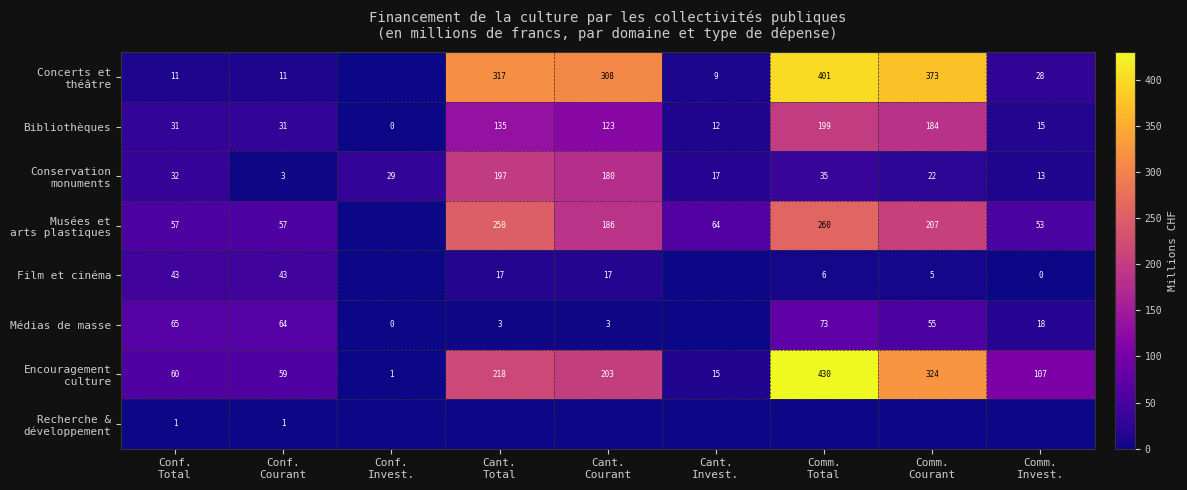

At which label does Recherche & développement reach its minimum?

Conf. Invest.